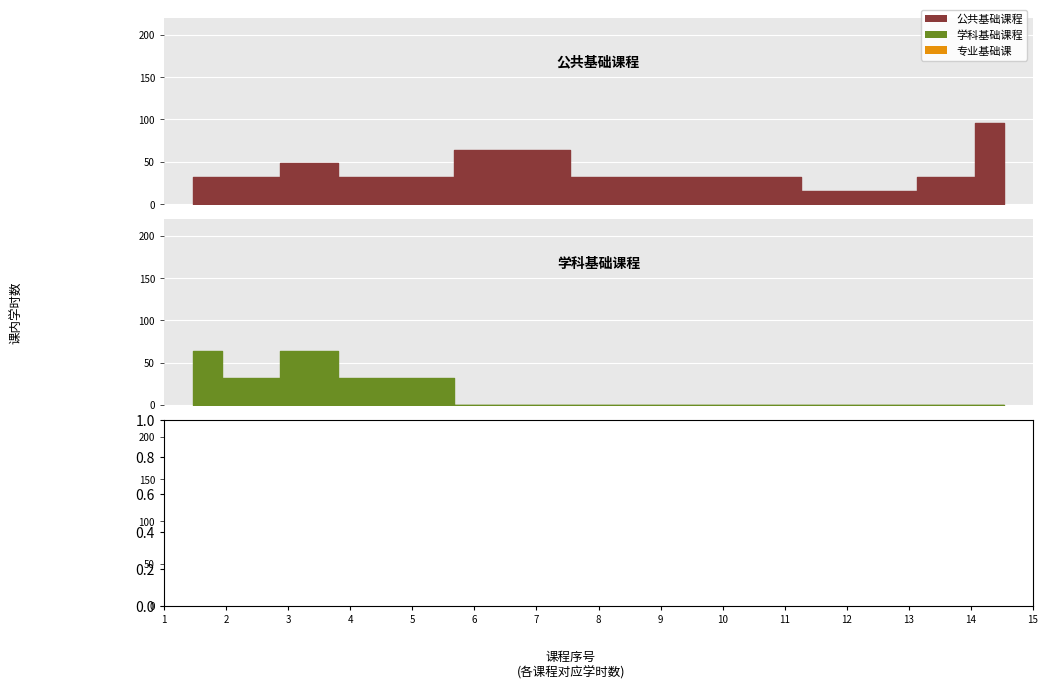

How many interior local valleys does the 学科基础课程 series have?

1